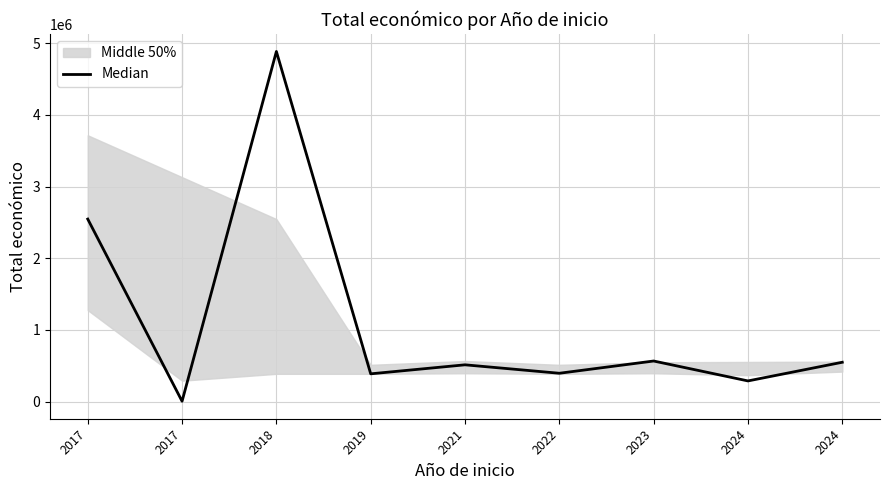

True or false: the data shows 4884493 at 2018.

True